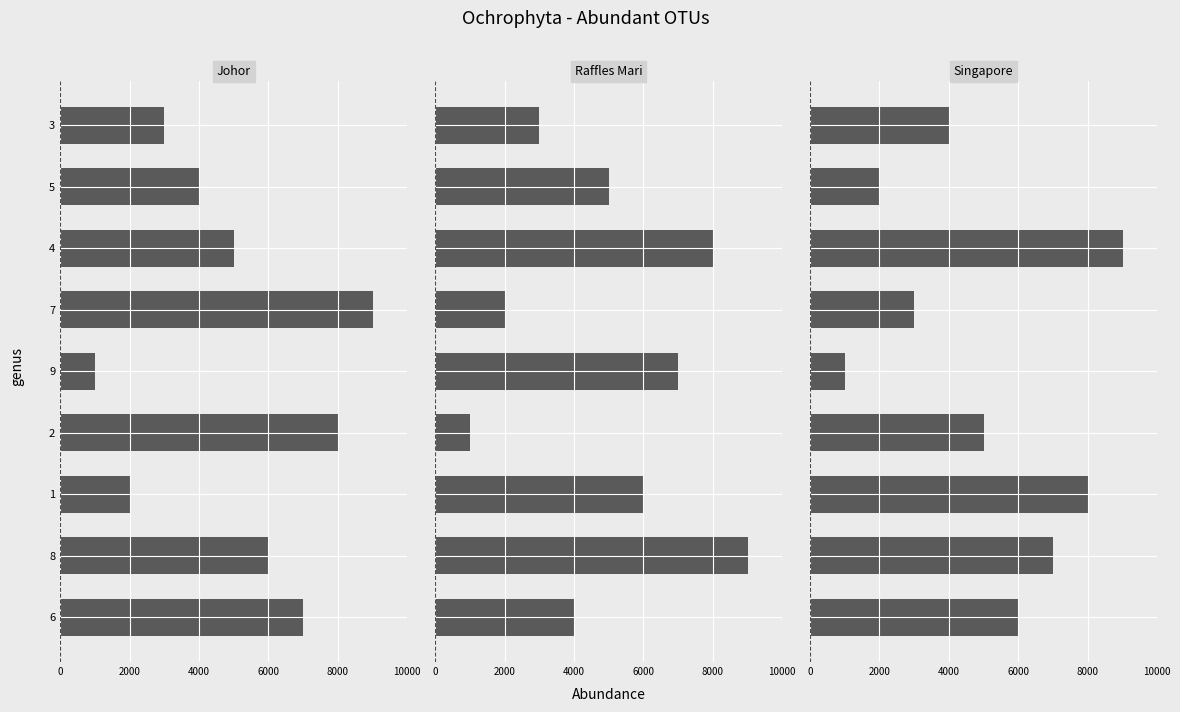

How many data points in Raffles Mari are less than 50?

4